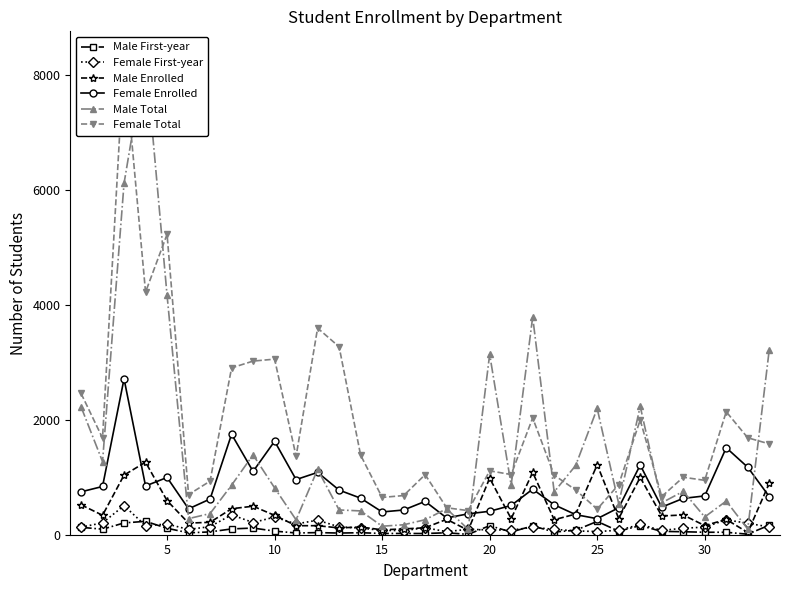

True or false: Female Enrolled and Female First-year cross at least once.

False